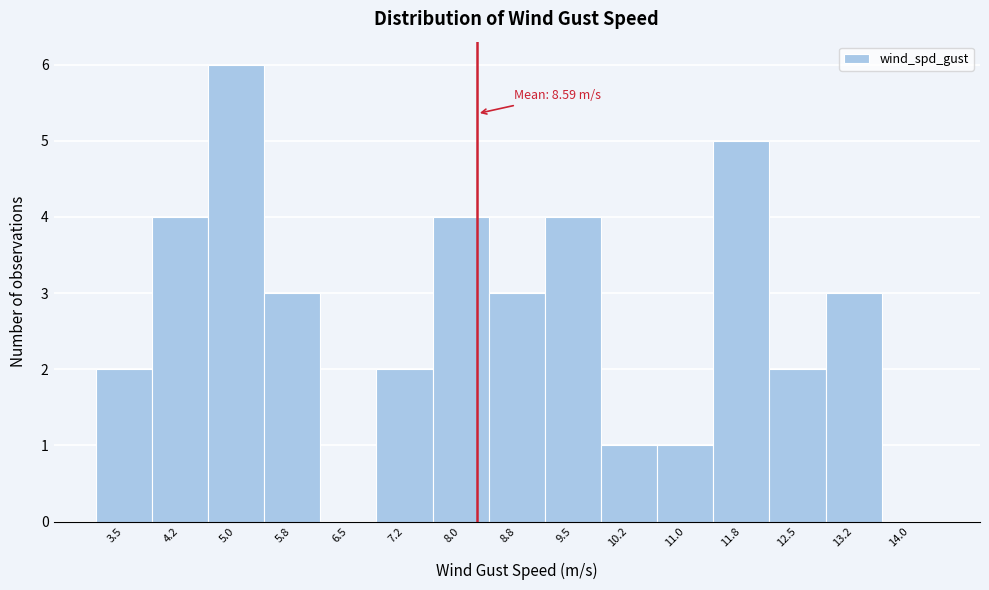

Reading left to right, transcribe all the data shown in this chart.

3.5=2	4.2=4	5.0=6	5.8=3	6.5=0	7.2=2	8.0=4	8.8=3	9.5=4	10.2=1	11.0=1	11.8=5	12.5=2	13.2=3	14.0=0